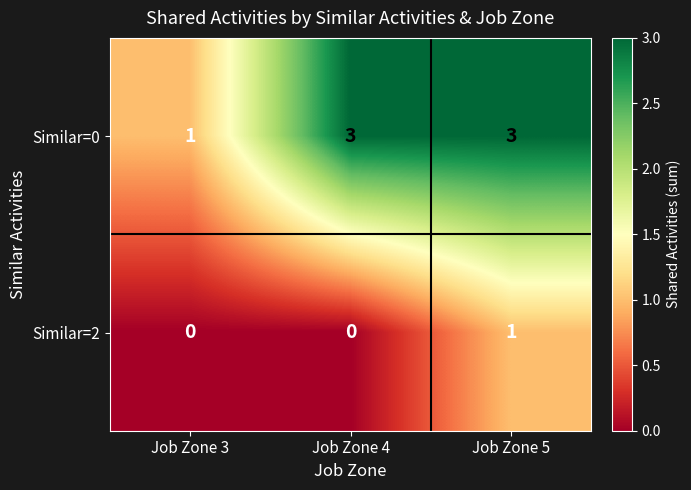

Which series has the widest spread of values?

Similar=0